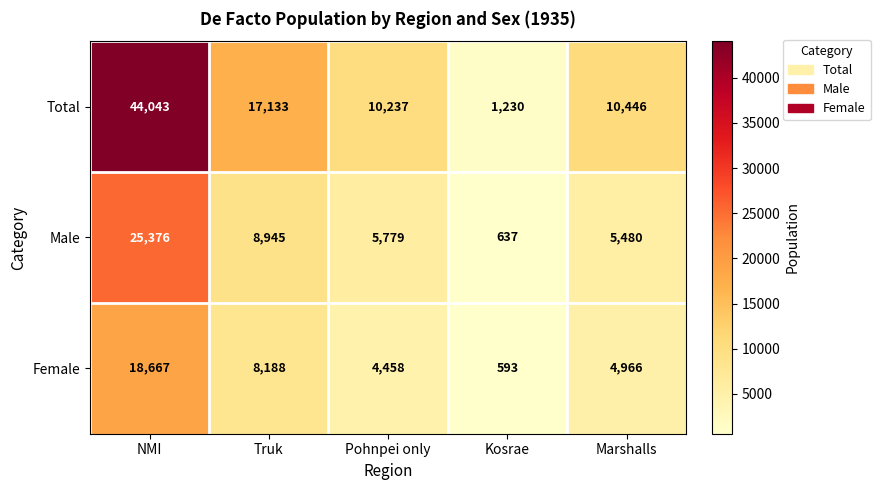

Which series has the widest spread of values?

Total